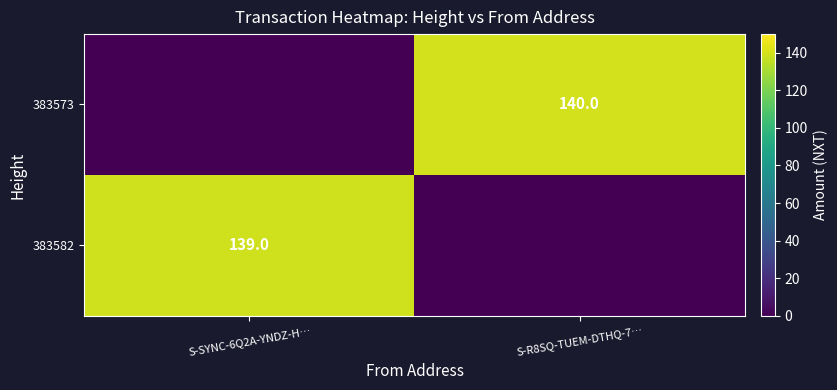

Is the value of 383582 at S-SYNC-6Q2A-YNDZ-H… greater than the value of 383573 at S-R8SQ-TUEM-DTHQ-7…?

No